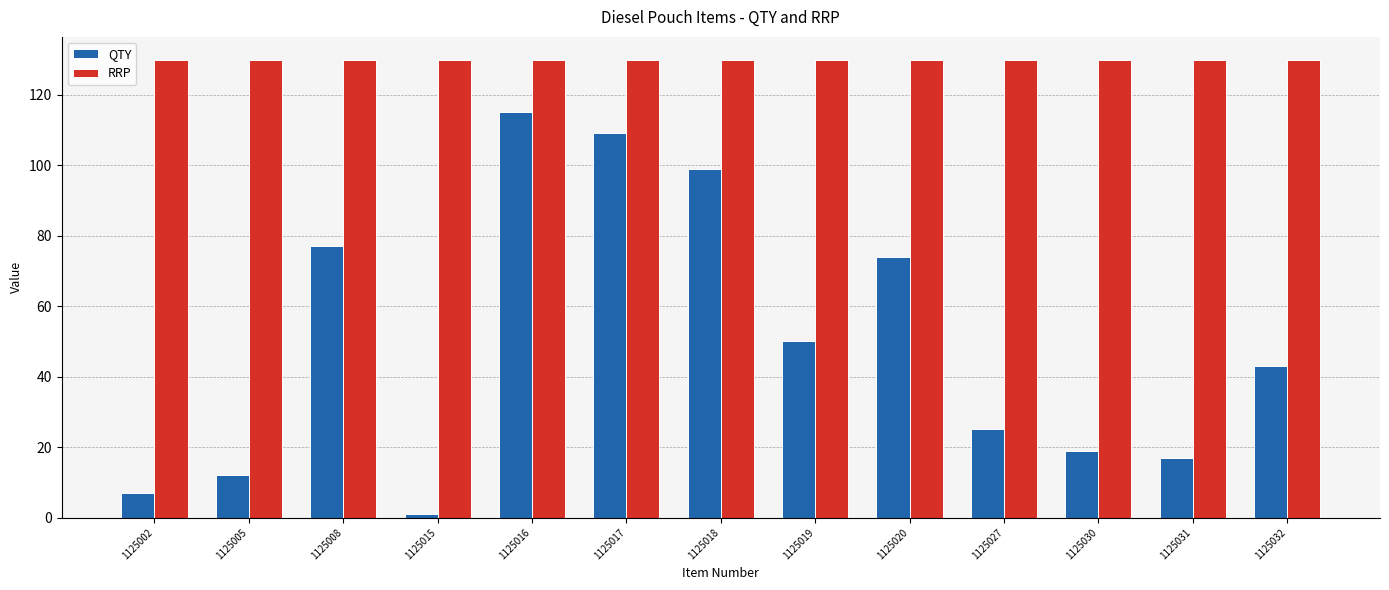

Count the number of categories in the chart.

13